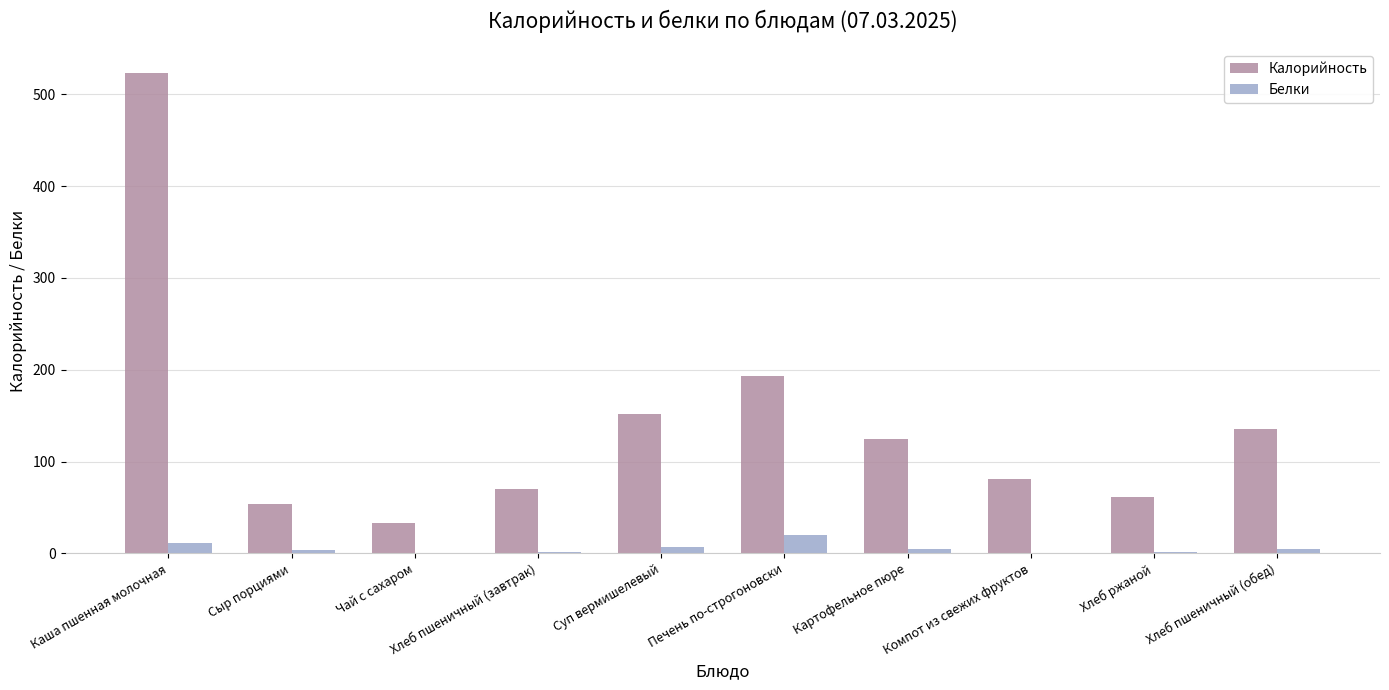

Are the bars grouped side by side (vs. stacked)?

Yes